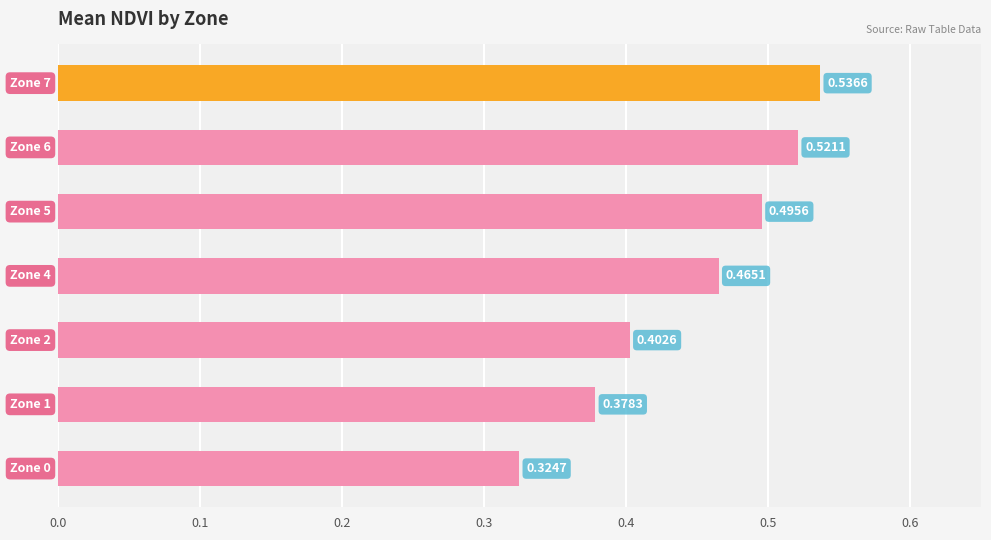

What is the sum of all values?

3.1